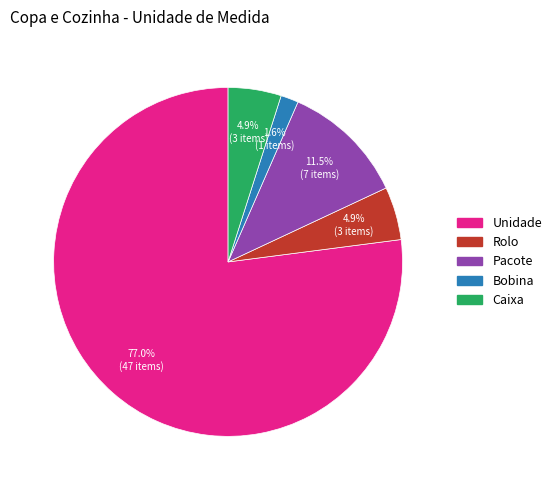

To the nearest percent, what is the difference between the Rolo and Unidade slice percentages?

72%